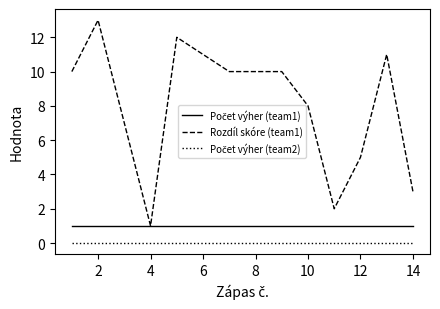

Which series has the largest total across all categories?

Rozdíl skóre (team1)